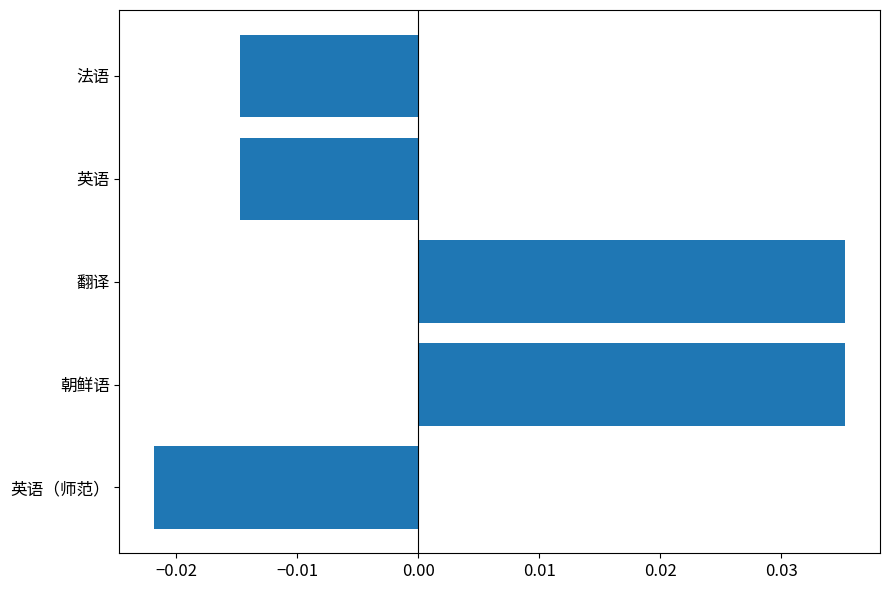

Which has a higher value, 法语 or 朝鲜语?

朝鲜语